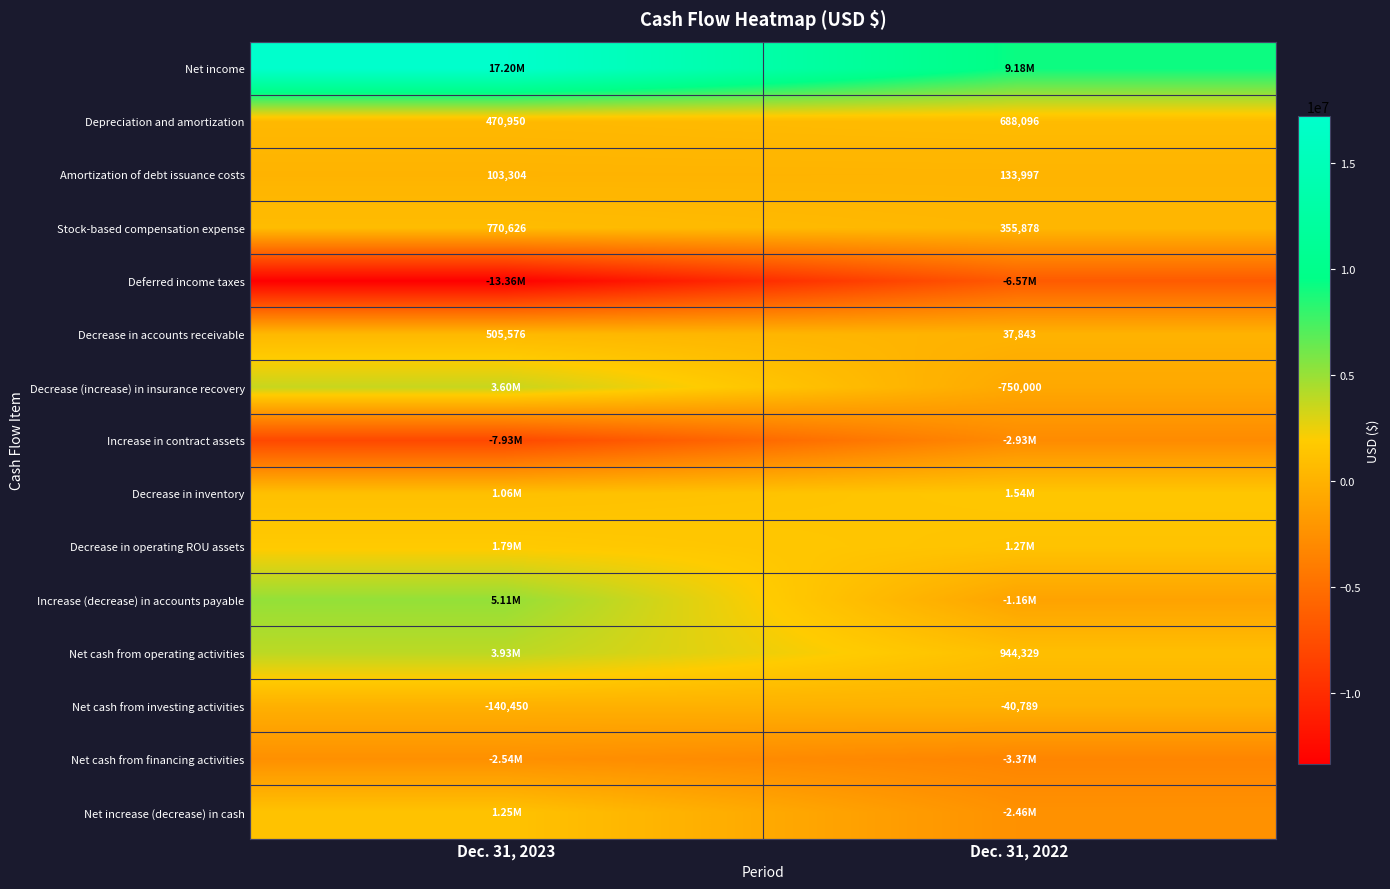

What is the greatest value displayed?

17201204